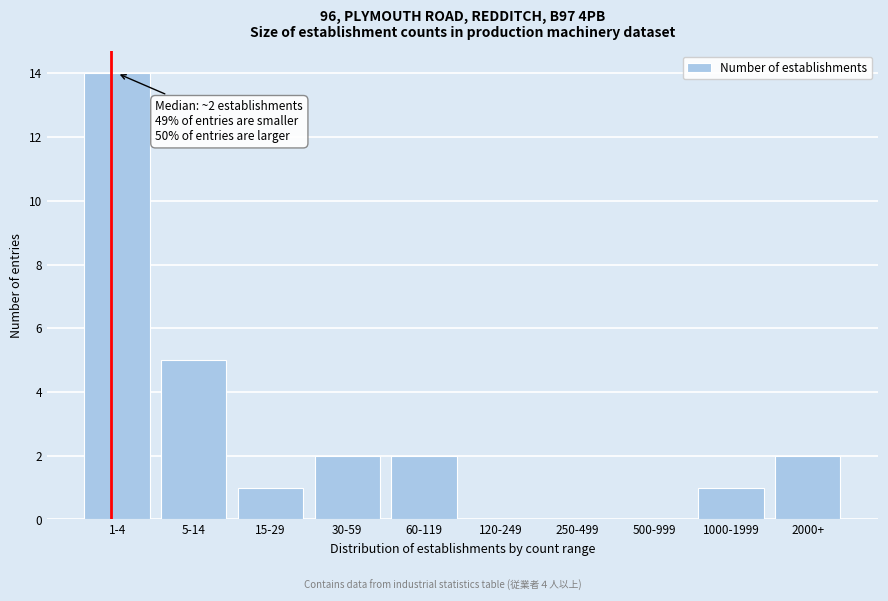

Reading left to right, extract all data points from this chart.

1-4=14	5-14=5	15-29=1	30-59=2	60-119=2	120-249=0	250-499=0	500-999=0	1000-1999=1	2000+=2